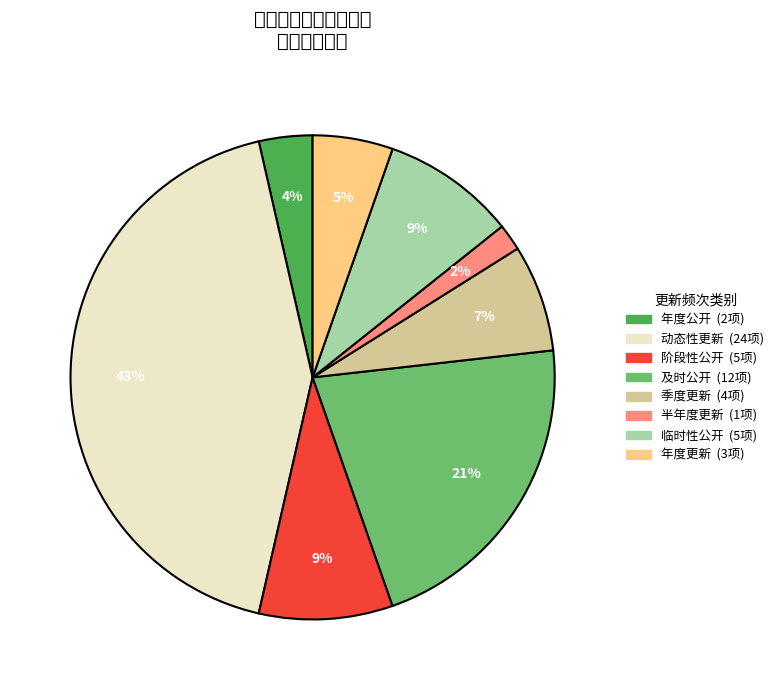

How many slices are in this pie chart?

8